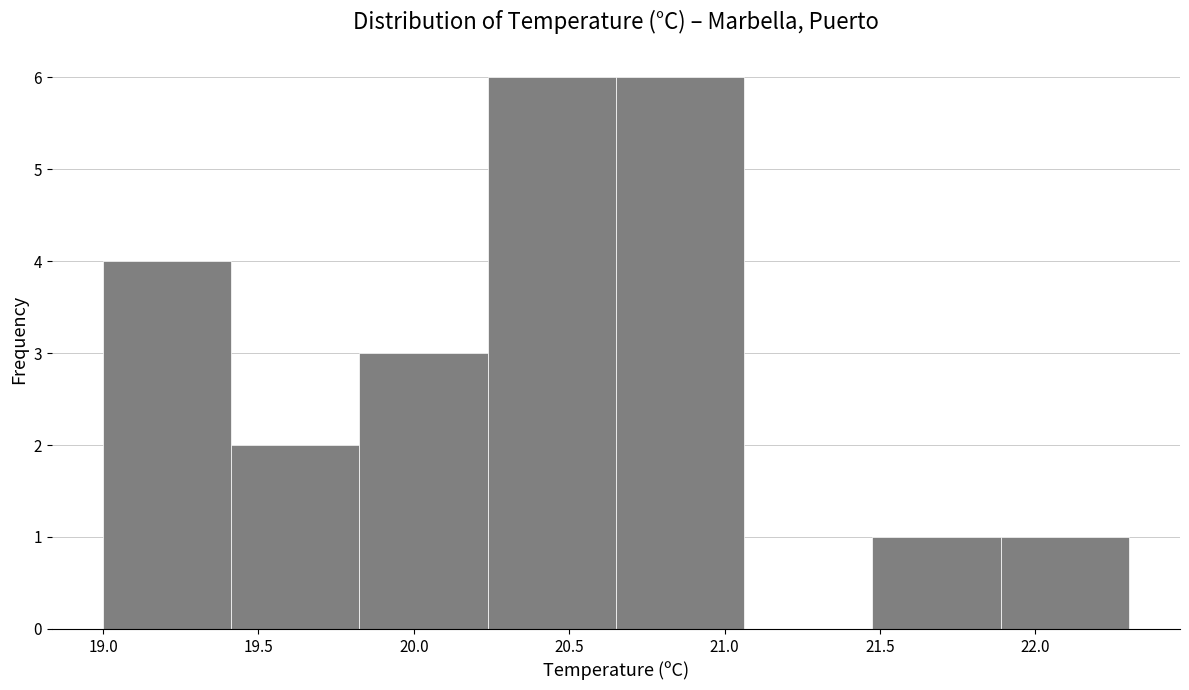

Reading left to right, list every bar in this chart as the range it spans on the x-axis followed by its height. Neither the bar edges nor the heights are printed on the chart, so give them approximately, as read against the axes.

19.00 to 19.40: 4
19.40 to 19.85: 2
19.85 to 20.25: 3
20.25 to 20.65: 6
20.65 to 21.05: 6
21.05 to 21.50: 0
21.50 to 21.90: 1
21.90 to 22.30: 1